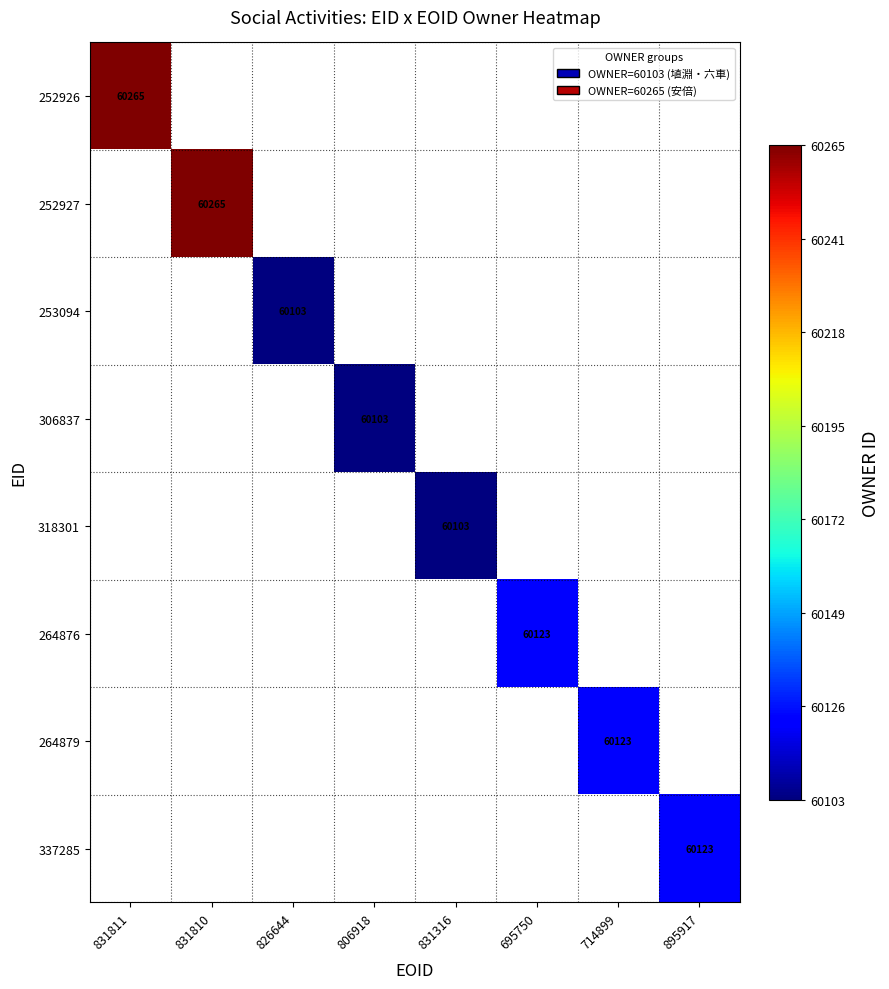

Which label corresponds to the smallest value in the chart?

826644